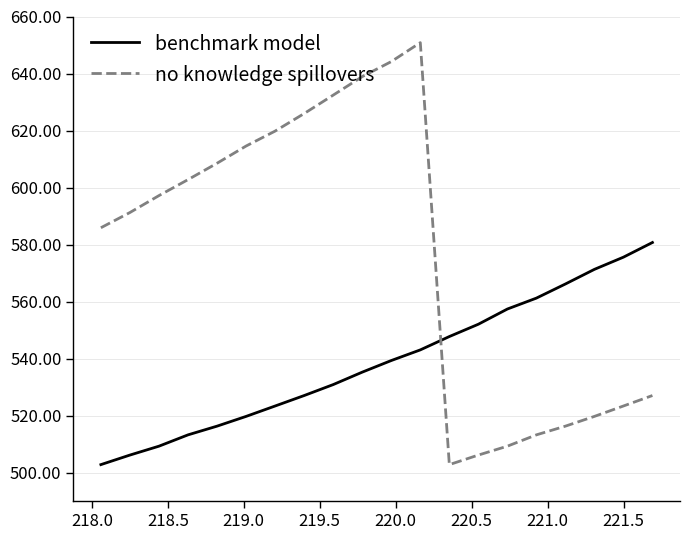

What is the smallest value displayed?

502.8